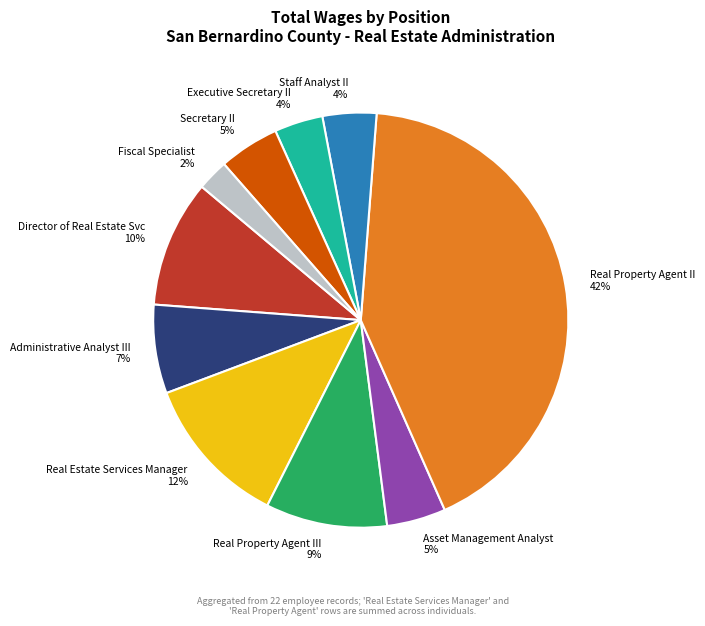

To the nearest percent, what percentage of the pie is Director of Real Estate Svc?

10%